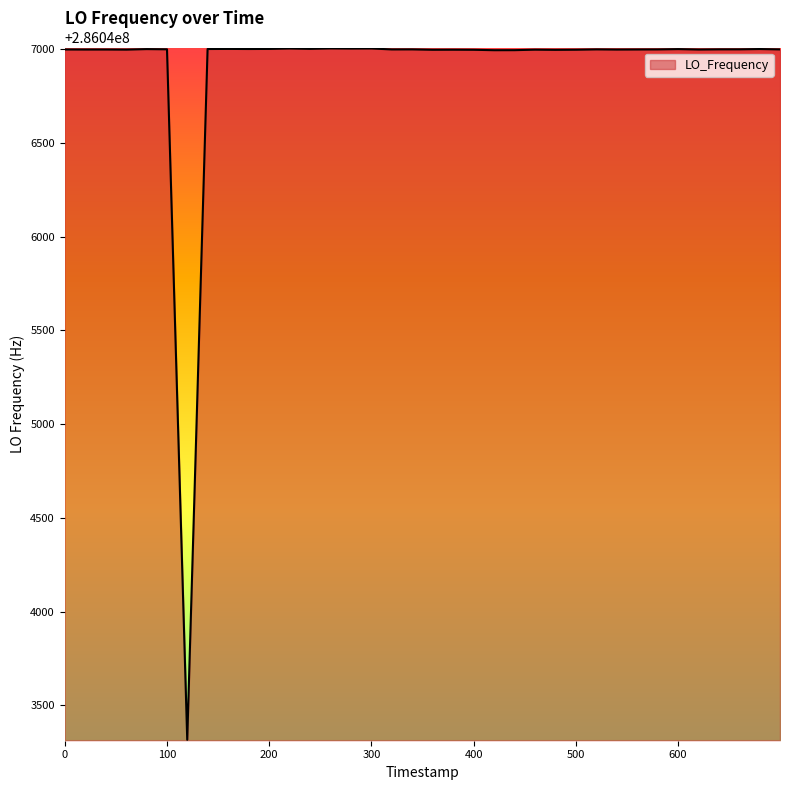

What is the smallest value displayed?

286043316.3